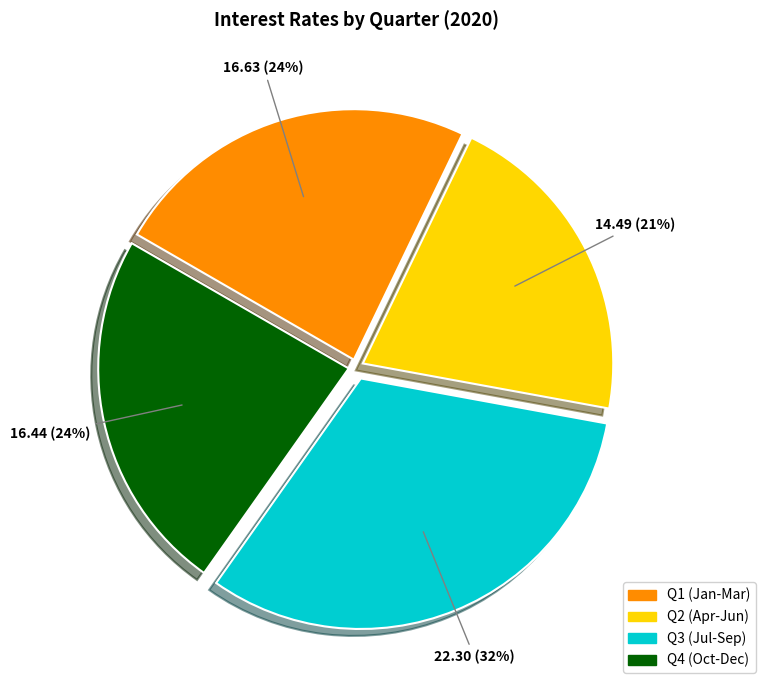

Is the sum of Q1 (Jan-Mar) and Q3 (Jul-Sep) greater than half?

Yes